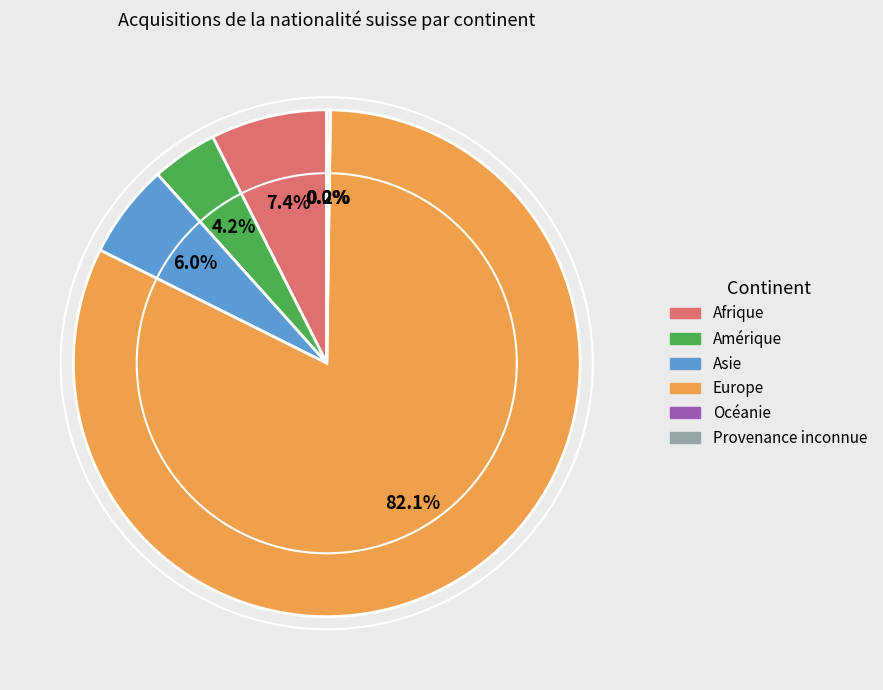

Which has a higher value, Asie or Amérique?

Asie